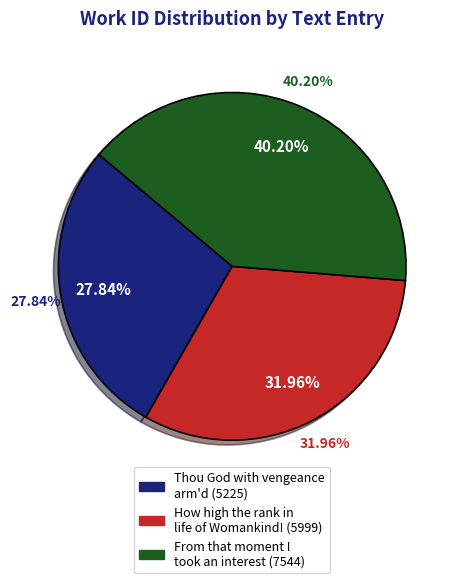

Between From that moment I took an interest and Thou God with vengeance arm'd, which is larger?

From that moment I took an interest